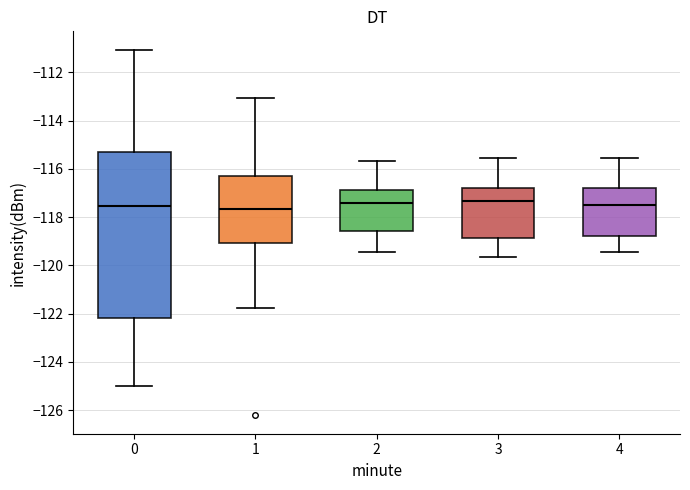

Which box is the tallest, from its lower edge to its upper edge?

0